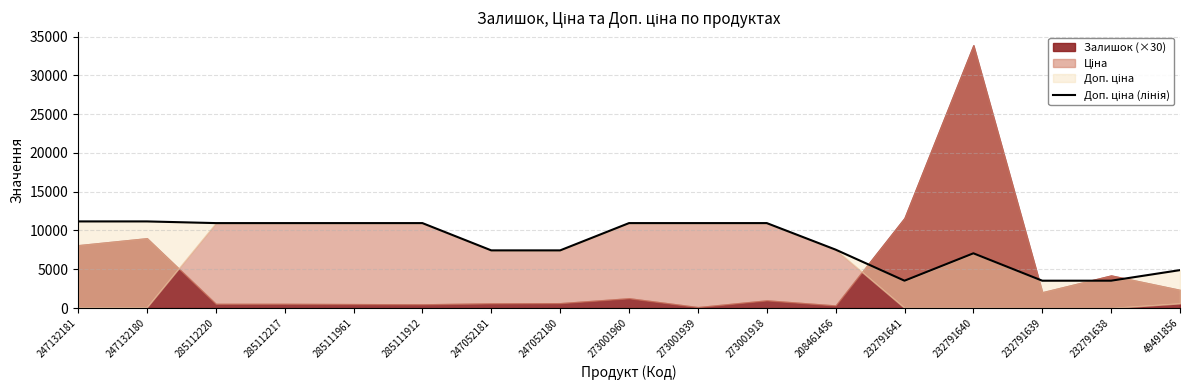

How many lines are shown in the chart?

1